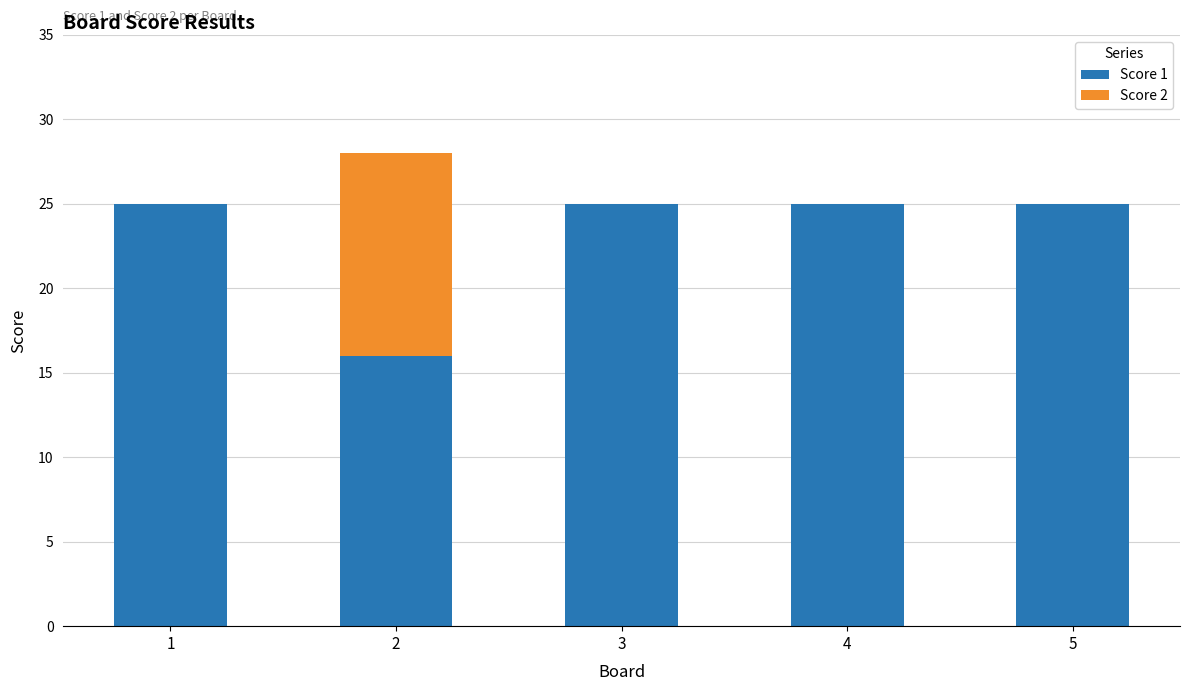

Is it true that Score 1 equals 29 at 2?

False